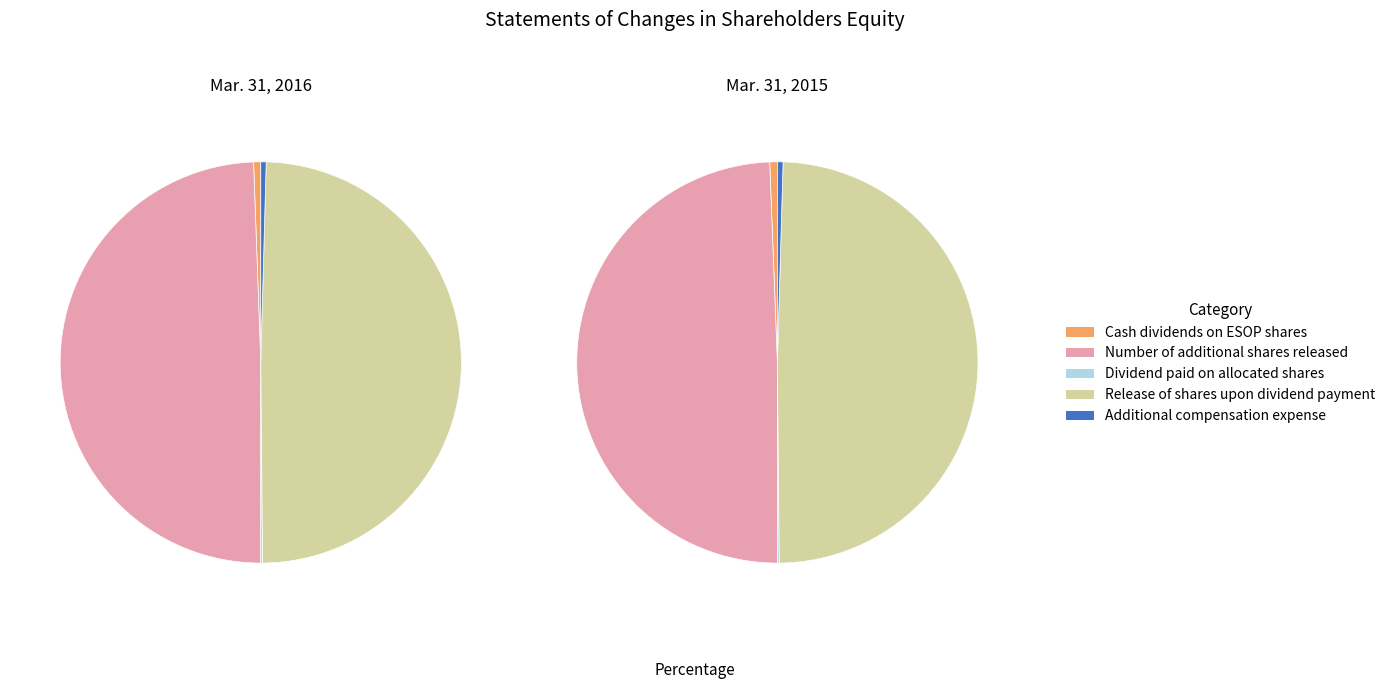

What portion of the pie excludes Release of shares upon dividend payment?

50.6%